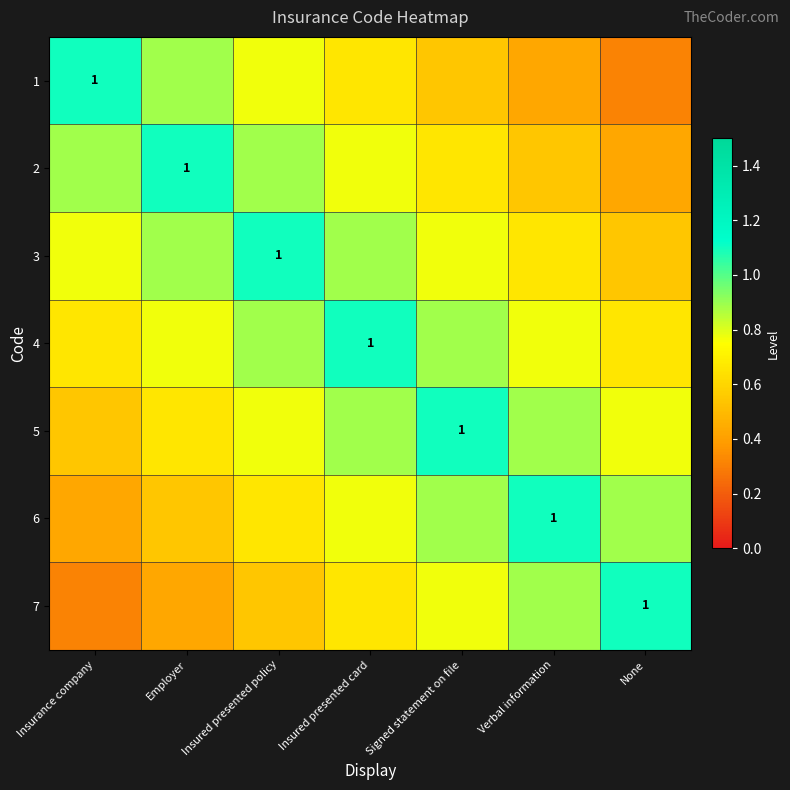

What is the spread (max minus min) of values at Insured presented policy?

0.6